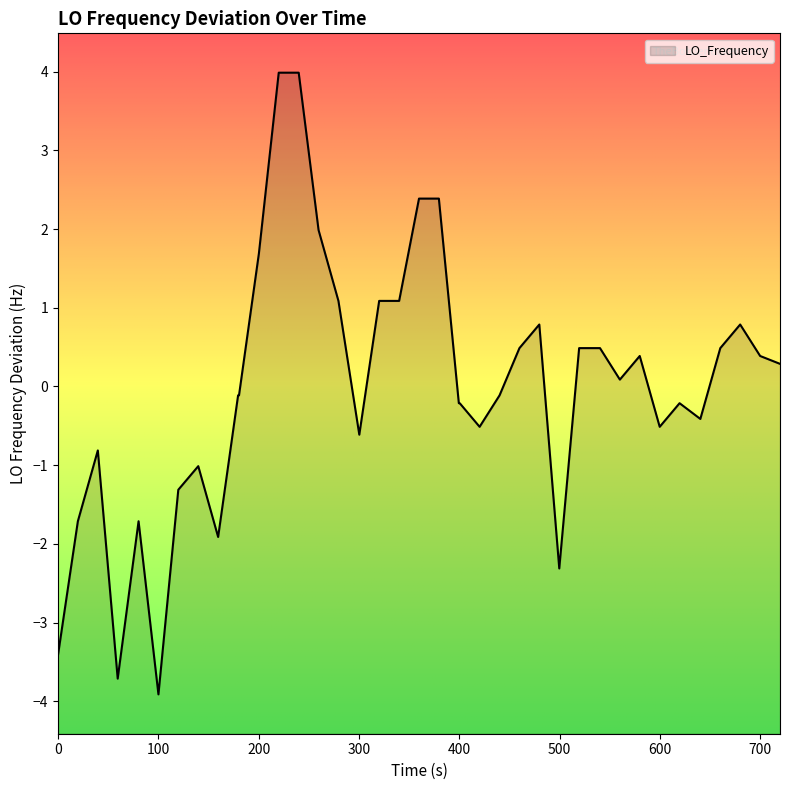

How many values are below 0?

20